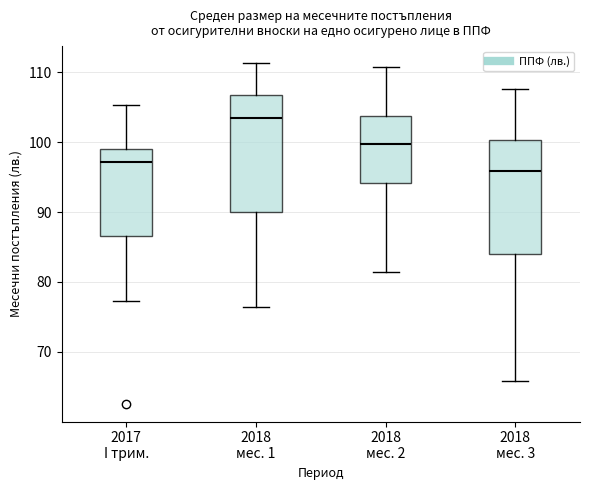

Where does the lower whisker of the box for 2017 I трим. end on the y-axis? The values are not printed on the chart, so give them approximately, as read against the axis.

77